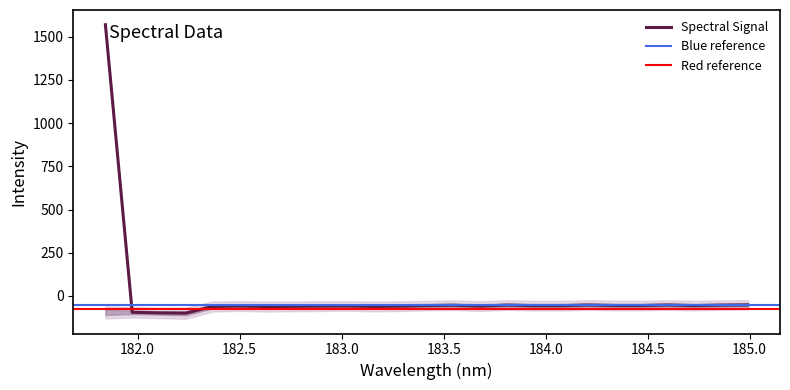

Reading left to right, extract all data points from this chart.

1569.8	-94.5	-97.8	-99.6	-60.7	-57.9	-61.0	-59.8	-58.6	-57.6	-60.5	-58.9	-55.4	-53.7	-58.6	-52.8	-56.0	-56.0	-52.4	-55.1	-55.1	-52.3	-55.5	-52.9	-51.7